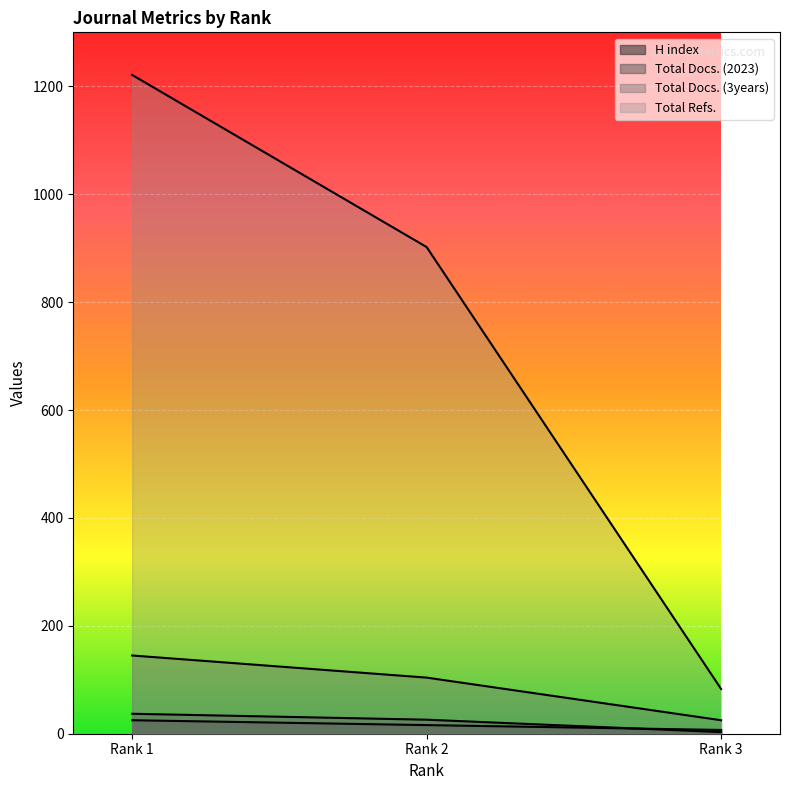

What is the difference between the maximum and minimum values in the Total Docs. (3years) series?

120